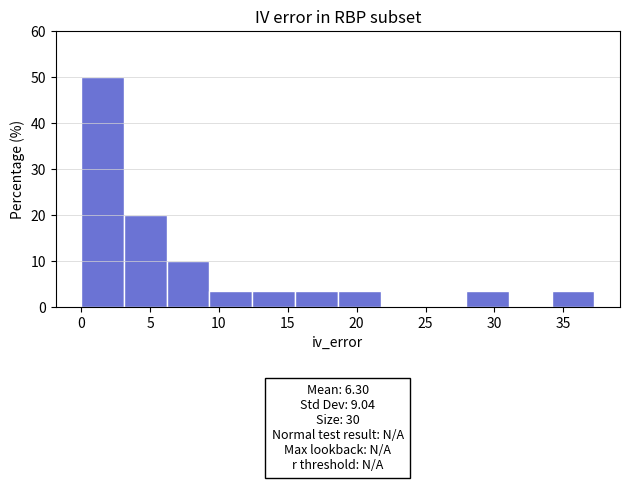

Over which range of the x-axis is the bar tallest?

0.0 to 3.0